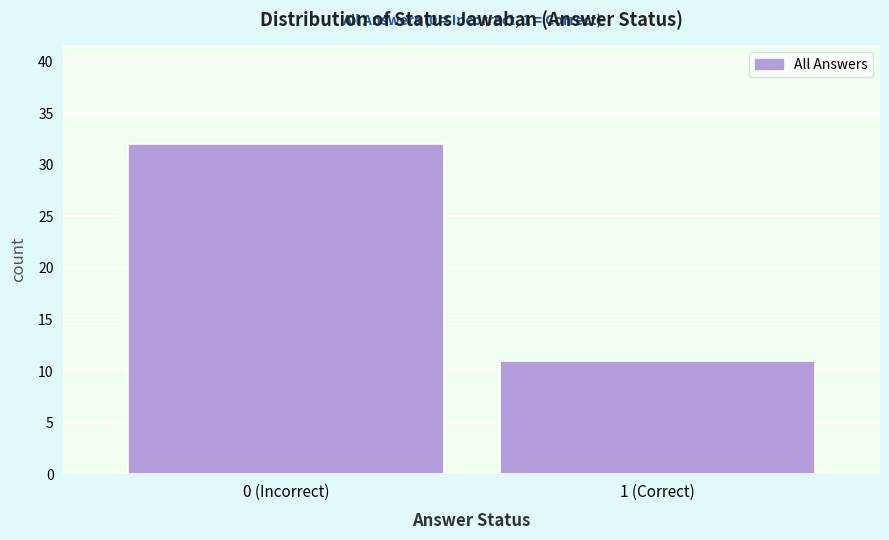

Reading right to left, extract all data points from this chart.

11	32